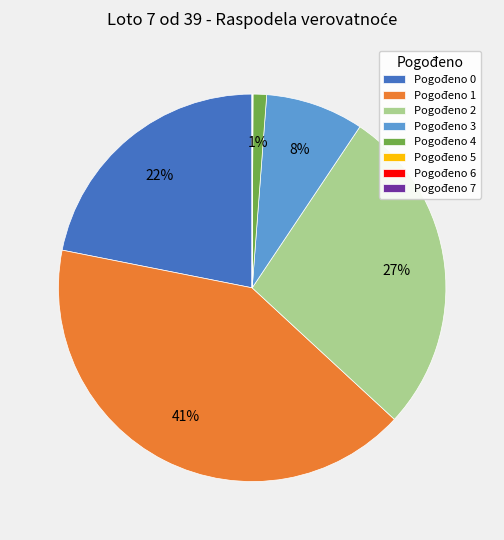

To the nearest percent, what is the combined percentage of Pogođeno 4 and Pogođeno 1?

42%